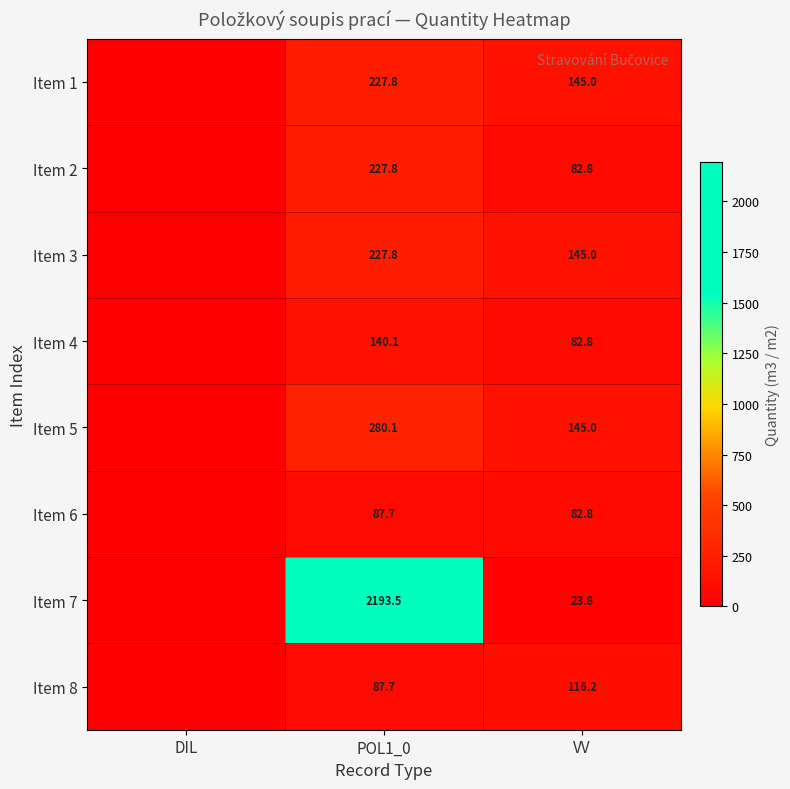

At which category is the sum across all series the highest?

POL1_0